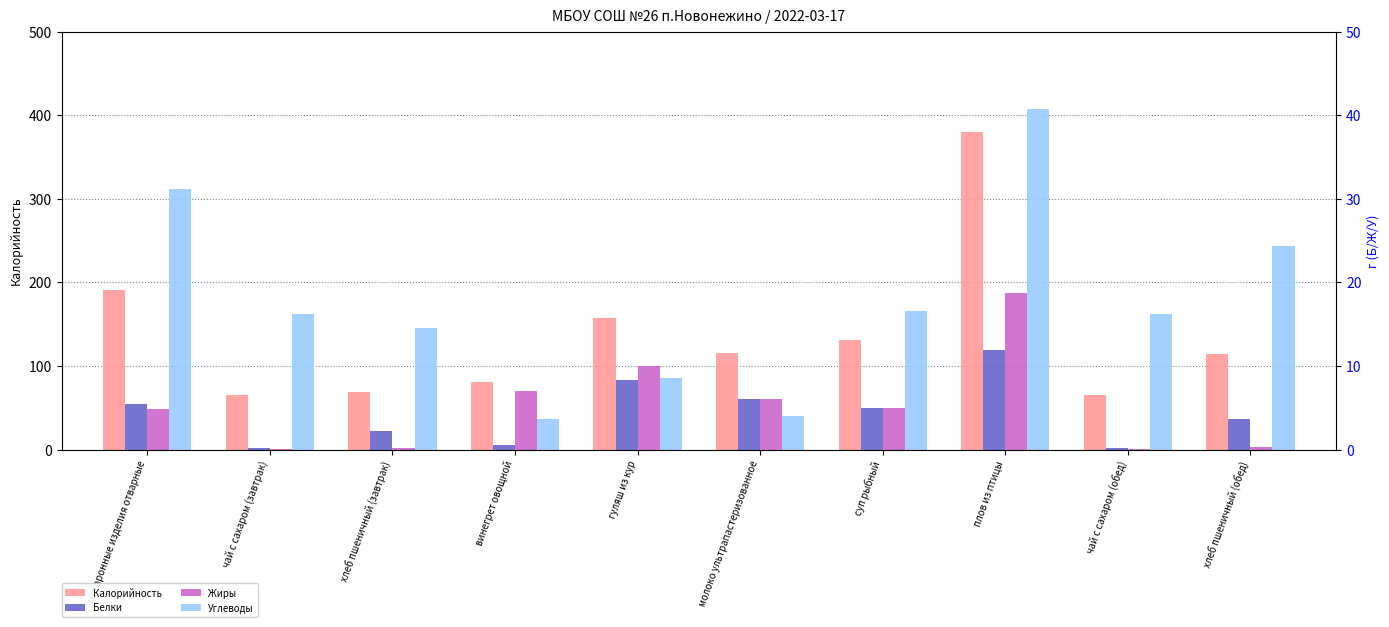

How many data points in Калорийность are less than 116?

5